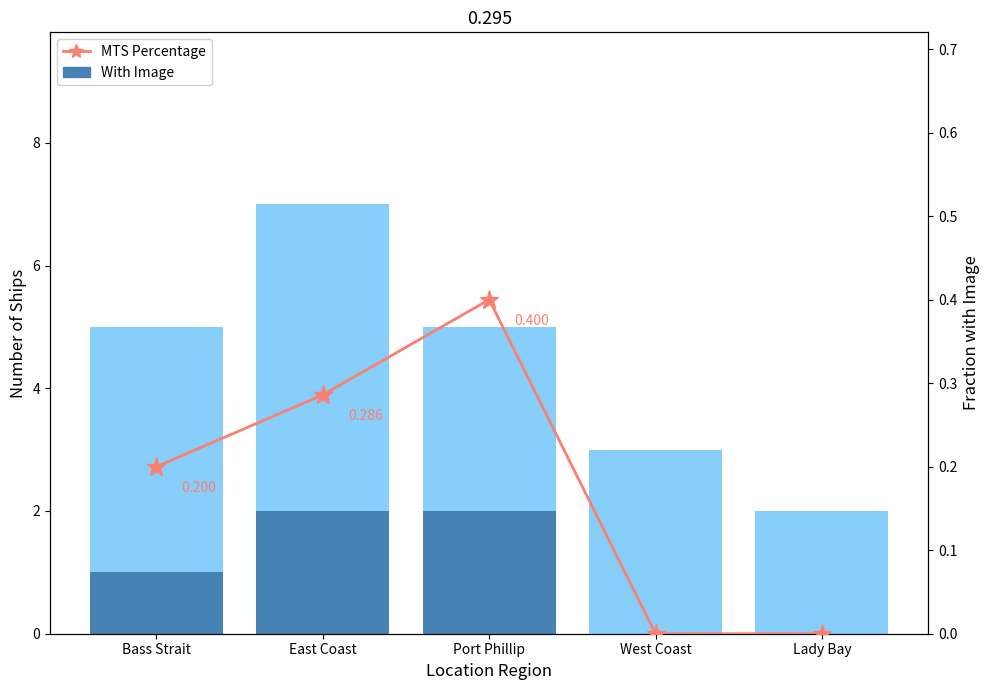

What is the value of the Count bar at the 5th from the left?

2.0